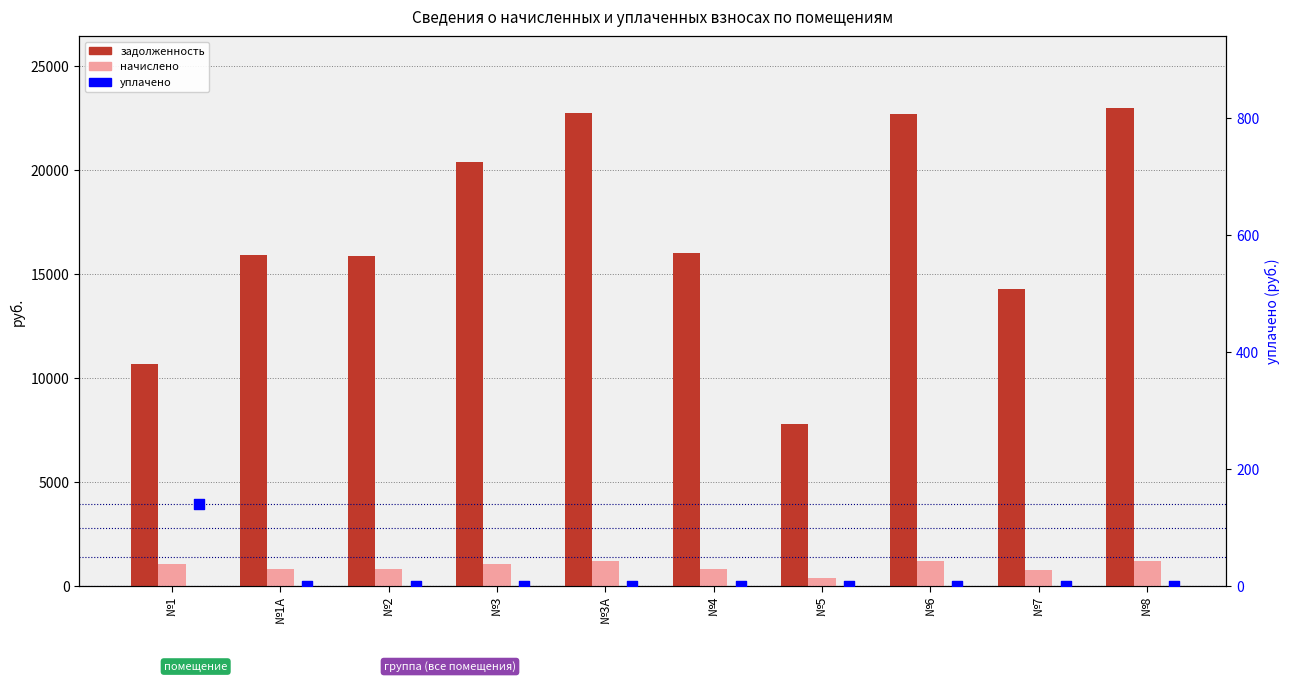

What is the total value across all series at №5?

8204.4